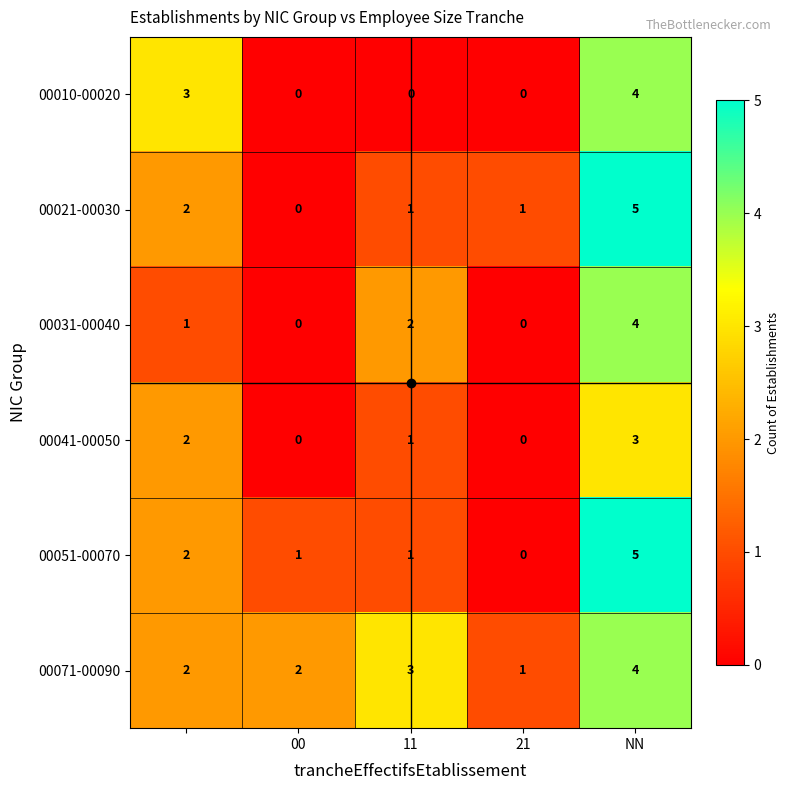

What is the difference between the maximum and minimum values in the 00071-00090 series?

3